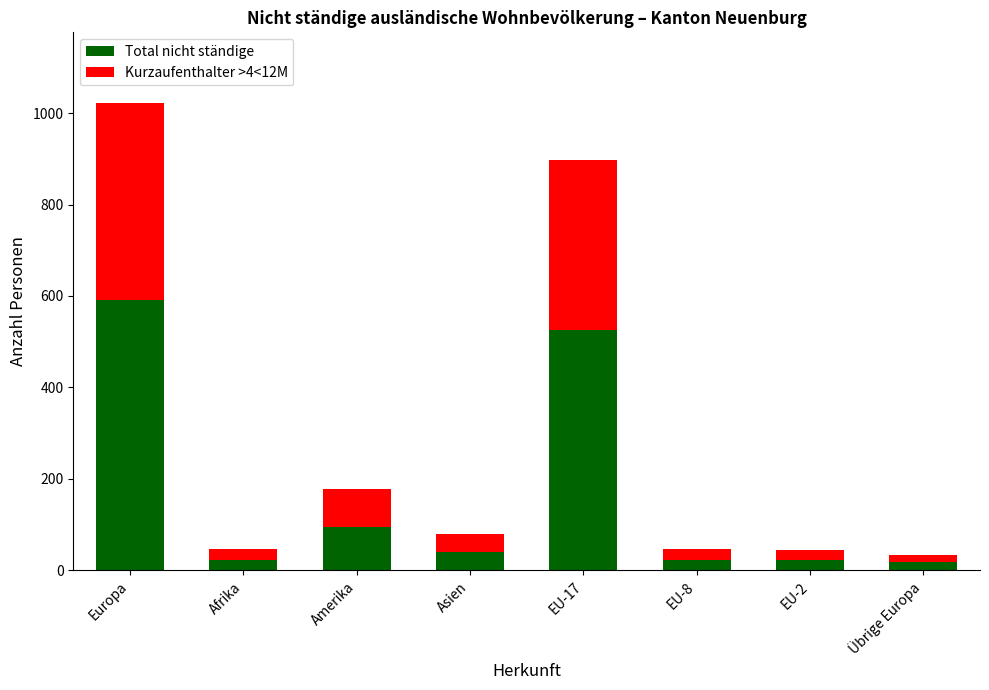

At which label is Total nicht ständige closest to 304?

Amerika